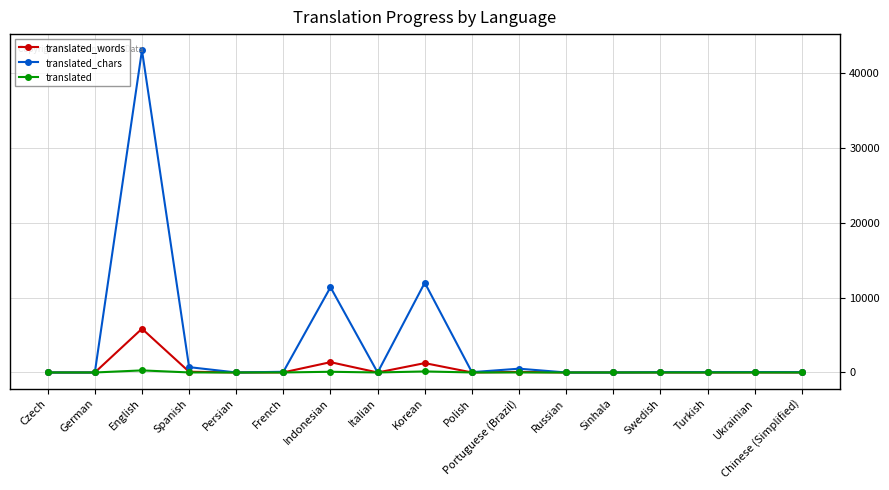

What is the greatest value displayed?

43080